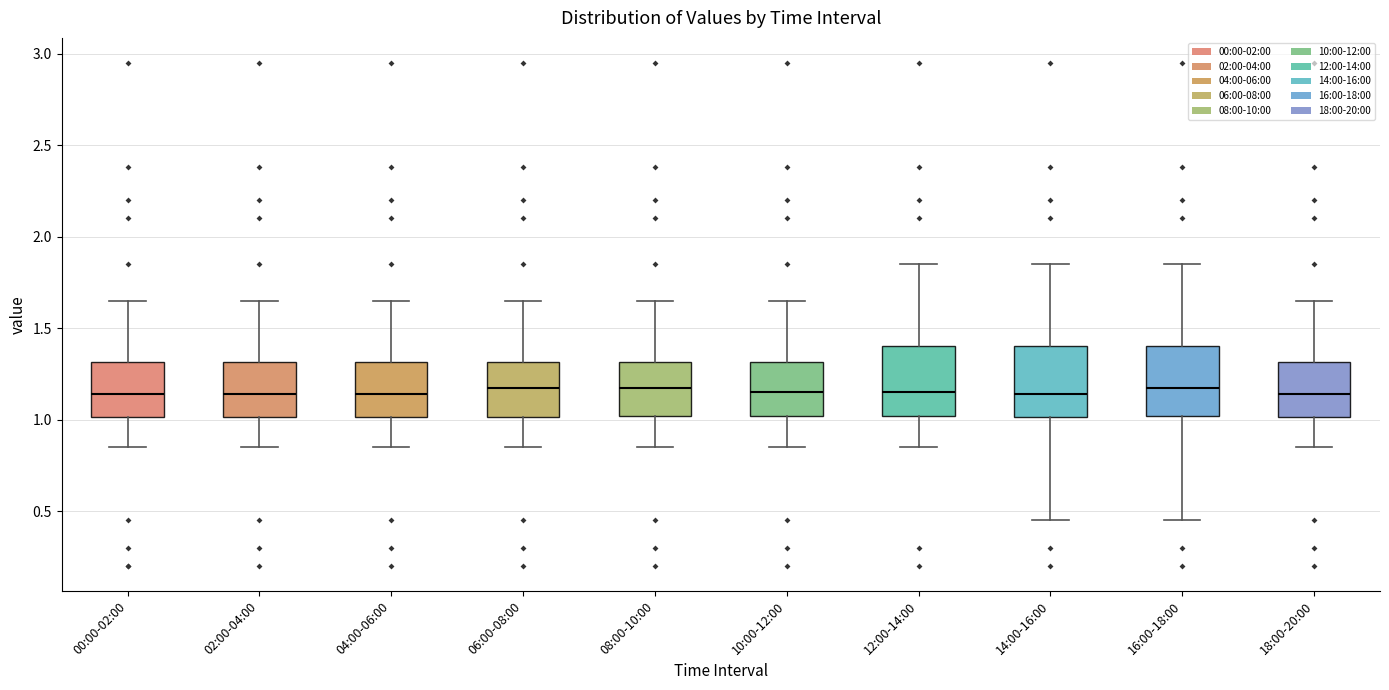

Reading left to right, transcribe this box plot: for each box, give where its median line is, the range the box spans, and where its two whiskers end, as read against the y-axis. The values are not printed on the chart, so give them approximately, as read against the axis.

00:00-02:00: median 1.15, box 1.00 to 1.30, whiskers 0.85 to 1.65
02:00-04:00: median 1.15, box 1.00 to 1.30, whiskers 0.85 to 1.65
04:00-06:00: median 1.15, box 1.00 to 1.30, whiskers 0.85 to 1.65
06:00-08:00: median 1.20, box 1.00 to 1.30, whiskers 0.85 to 1.65
08:00-10:00: median 1.20, box 1.00 to 1.30, whiskers 0.85 to 1.65
10:00-12:00: median 1.15, box 1.00 to 1.30, whiskers 0.85 to 1.65
12:00-14:00: median 1.15, box 1.00 to 1.40, whiskers 0.85 to 1.85
14:00-16:00: median 1.15, box 1.00 to 1.40, whiskers 0.45 to 1.85
16:00-18:00: median 1.20, box 1.00 to 1.40, whiskers 0.45 to 1.85
18:00-20:00: median 1.15, box 1.00 to 1.30, whiskers 0.85 to 1.65